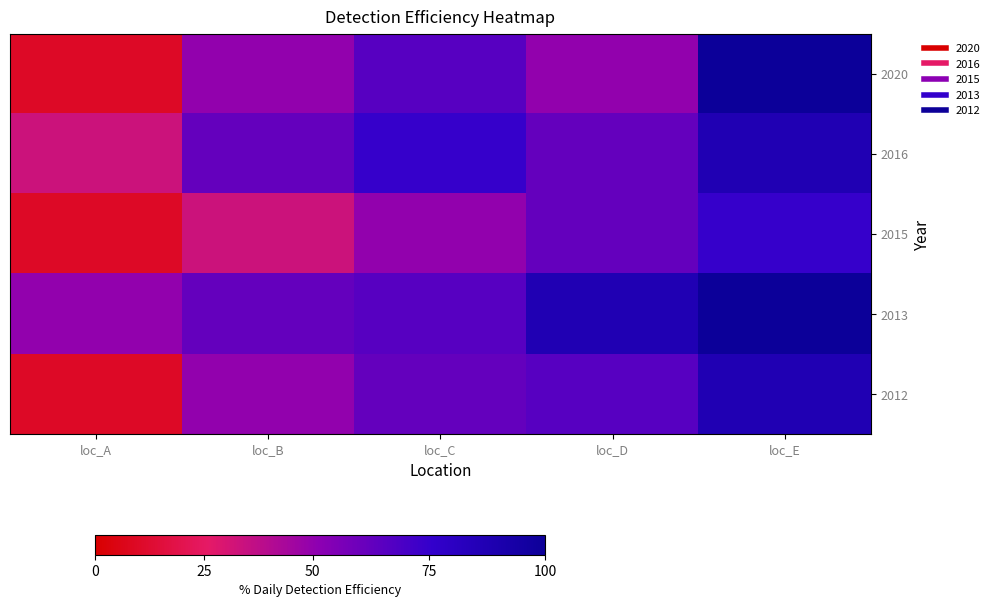

Reading right to left, extract all data points from this chart.

2020: loc_E=310	loc_D=150	loc_C=200	loc_B=150	loc_A=30
2016: loc_E=270	loc_D=190	loc_C=230	loc_B=190	loc_A=100
2015: loc_E=230	loc_D=190	loc_C=150	loc_B=100	loc_A=30
2013: loc_E=310	loc_D=270	loc_C=200	loc_B=190	loc_A=150
2012: loc_E=270	loc_D=200	loc_C=190	loc_B=150	loc_A=30